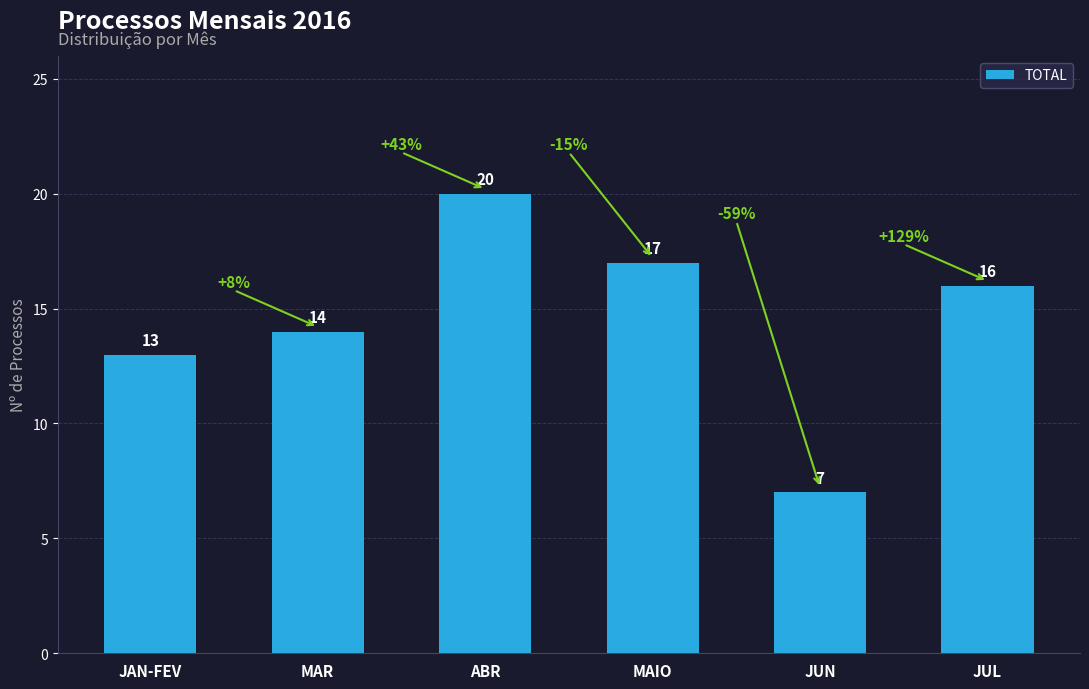

The chart shows a value of 23 at JUL. True or false?

False